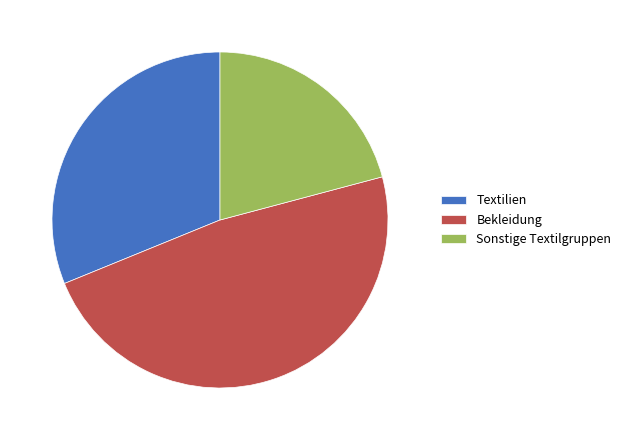

Combined, do Textilien and Sonstige Textilgruppen account for over 50%?

Yes